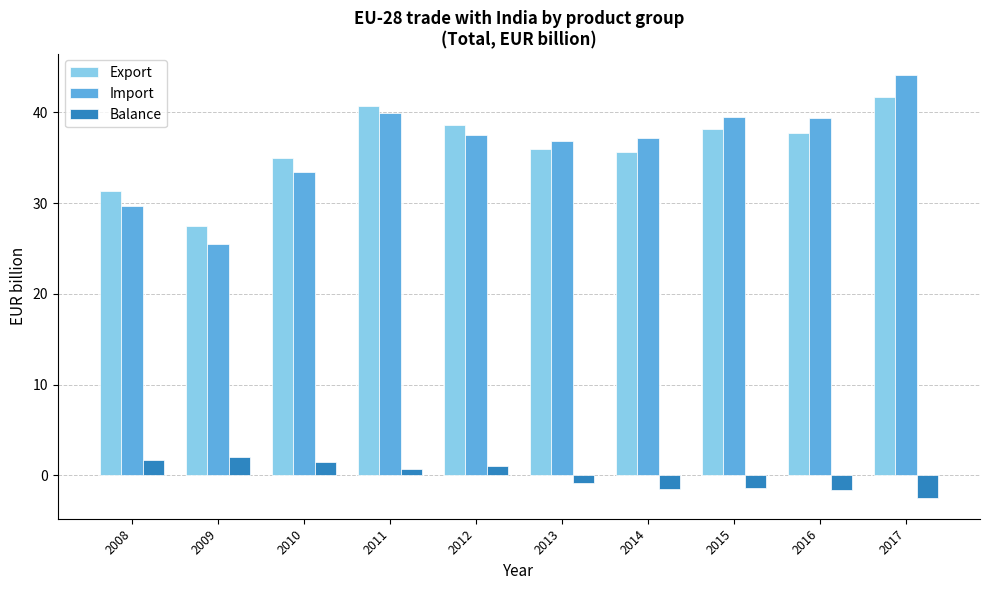

How many series are shown in this chart?

3